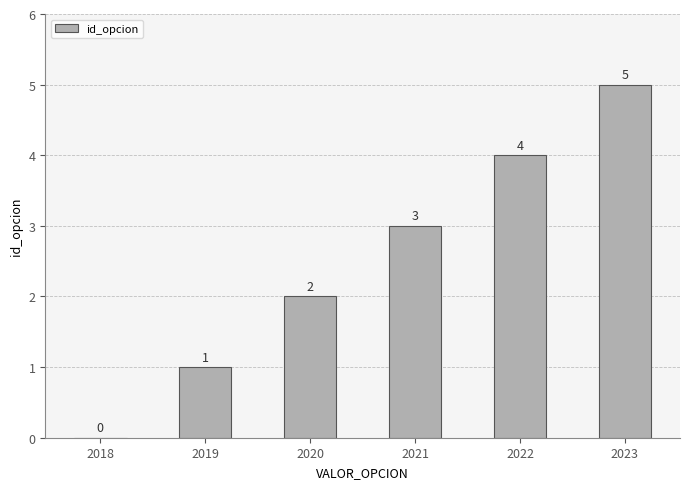

Reading left to right, list all the values displayed in this chart.

0	1	2	3	4	5